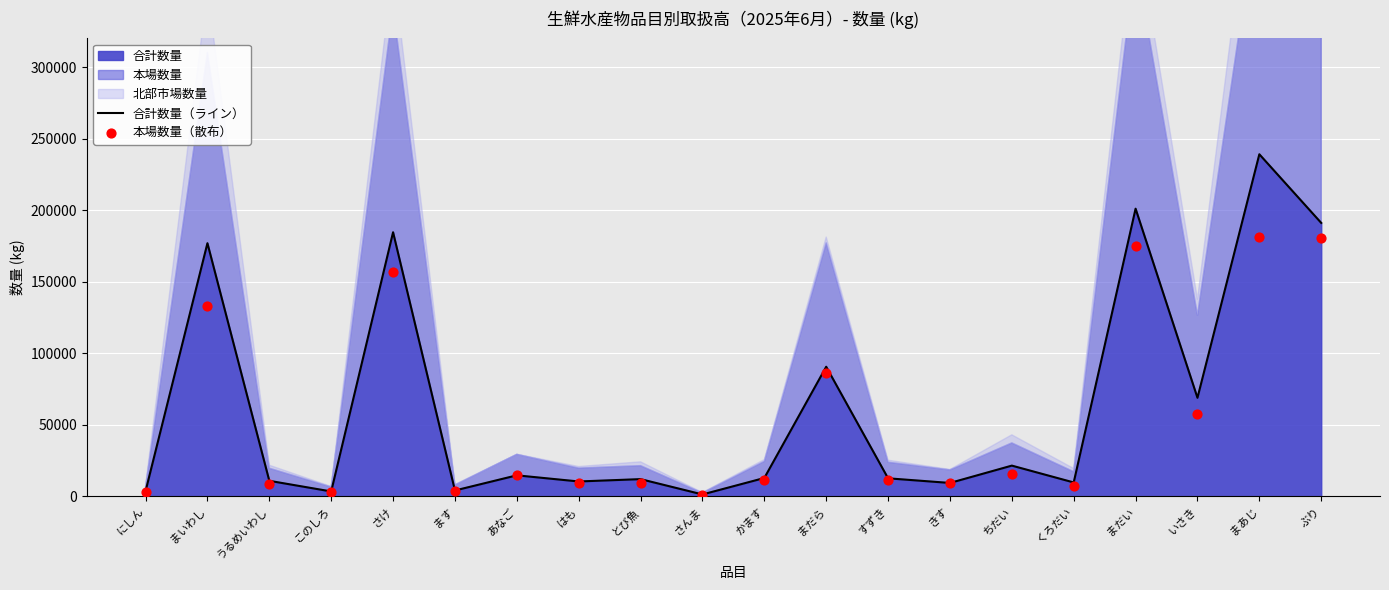

Which series has the largest total across all categories?

合計数量（ライン）